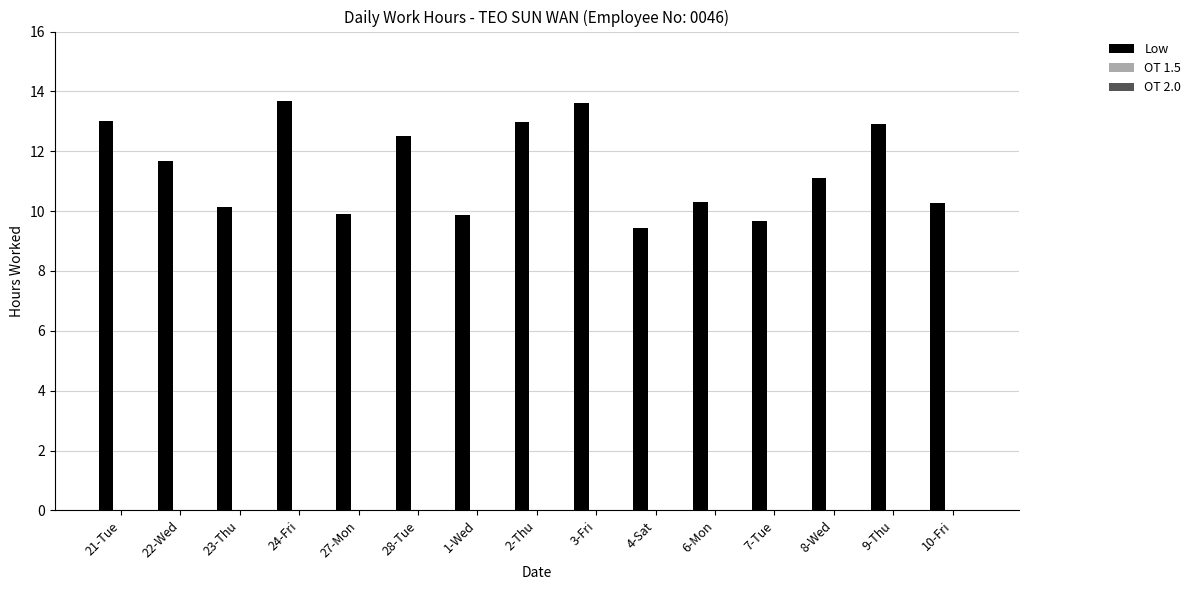

True or false: the data shows 20.0 at 22-Wed.

False